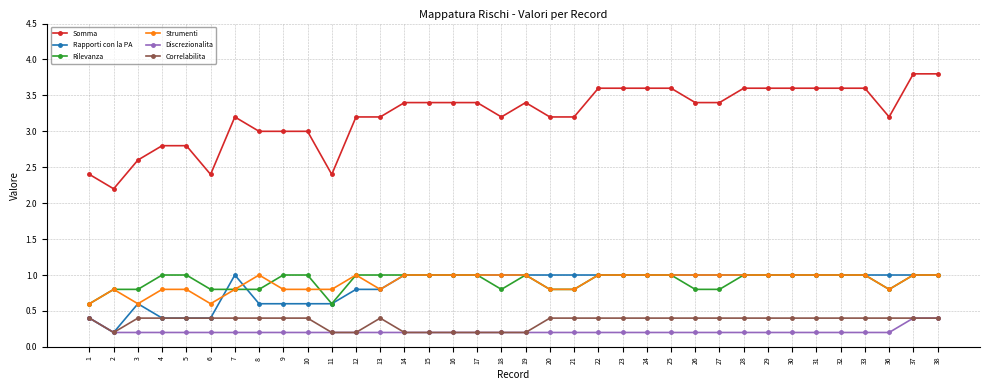

Which series changed the most between 12 and 31?

Somma